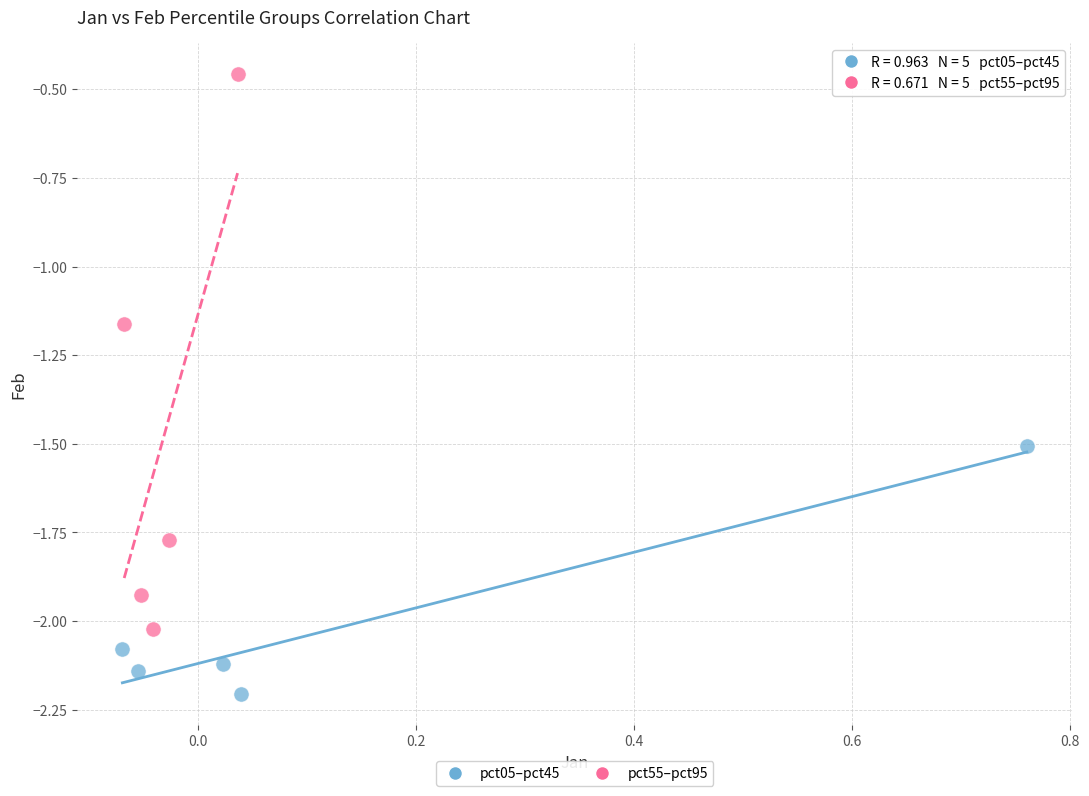

Which series has the widest spread of Y values?

pct55–pct95